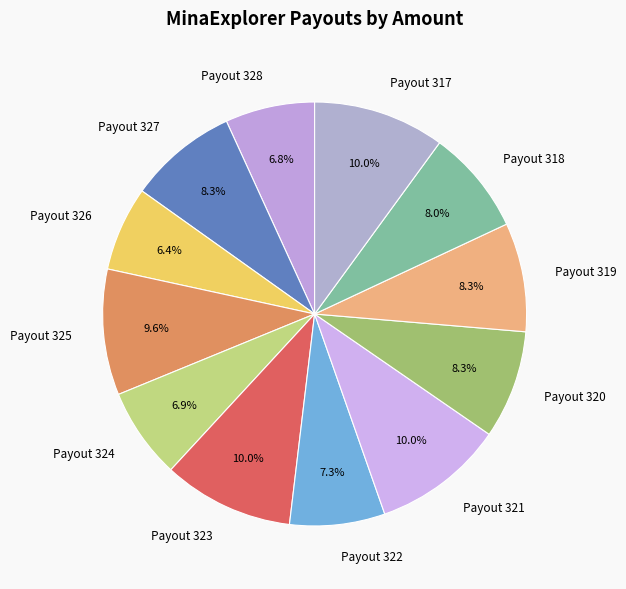

True or false: Payout 318 accounts for 8% of the total.

True